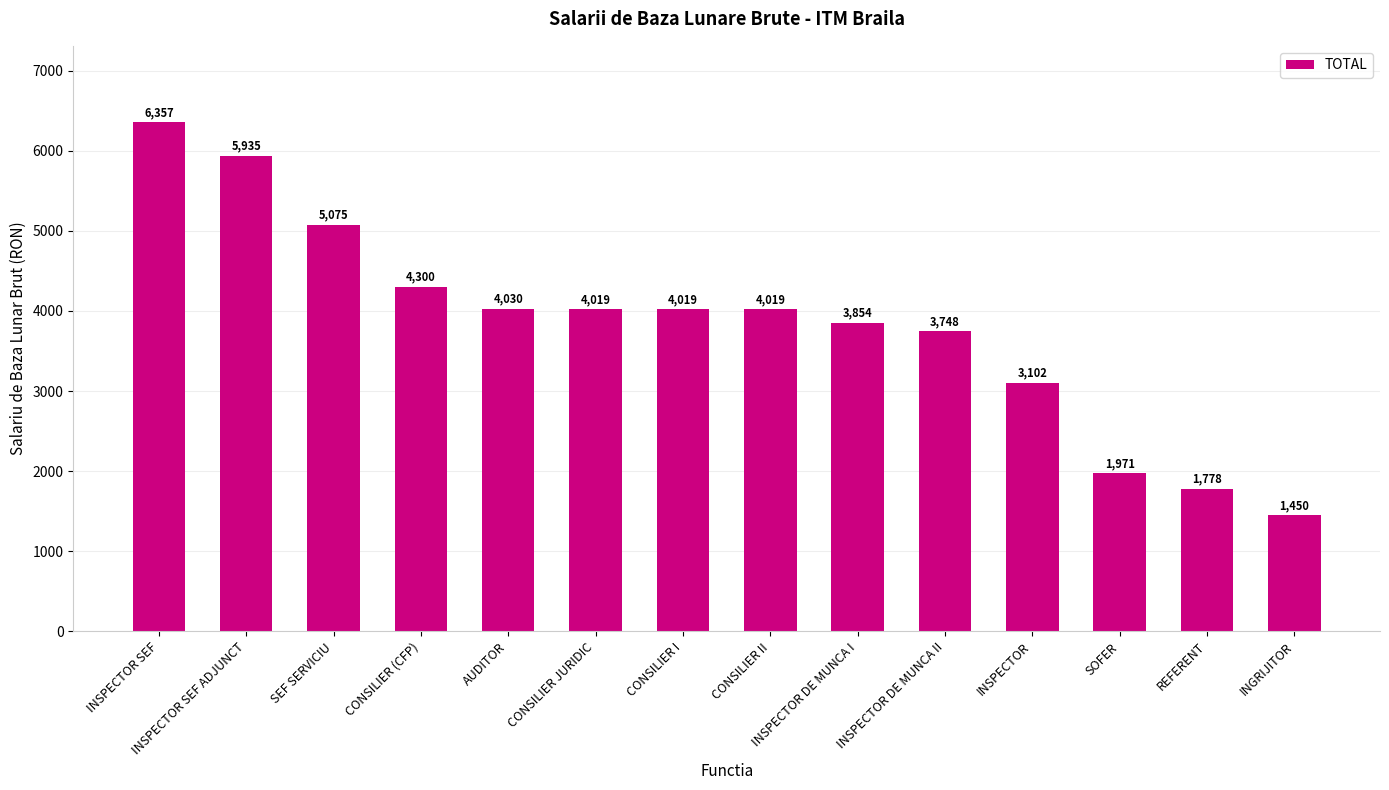

At which category does the chart reach its peak across all series?

INSPECTOR SEF